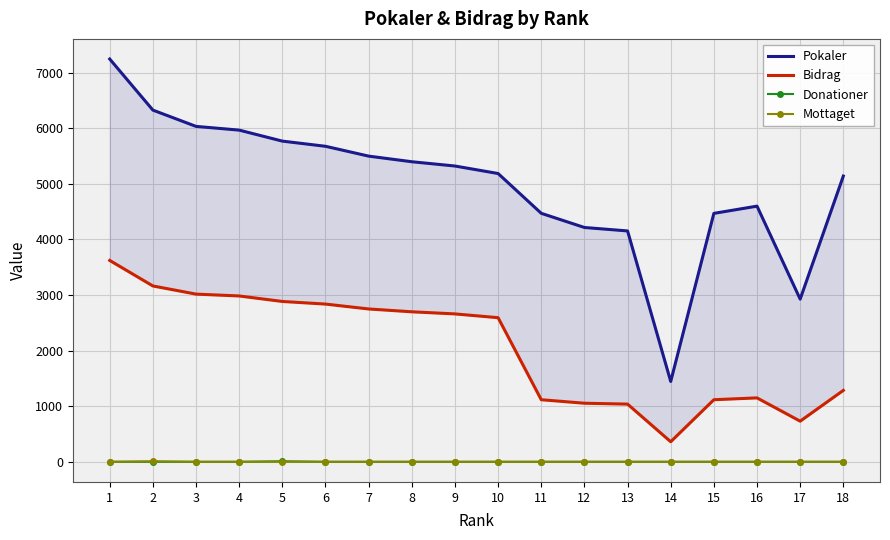

How many data points in Mottaget are above 0?

1